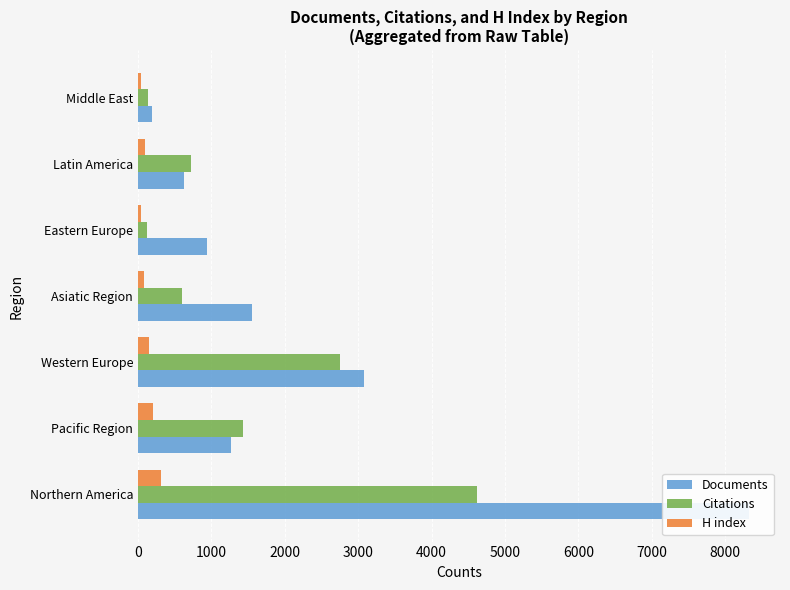

Which series has the largest range (max minus min)?

Documents